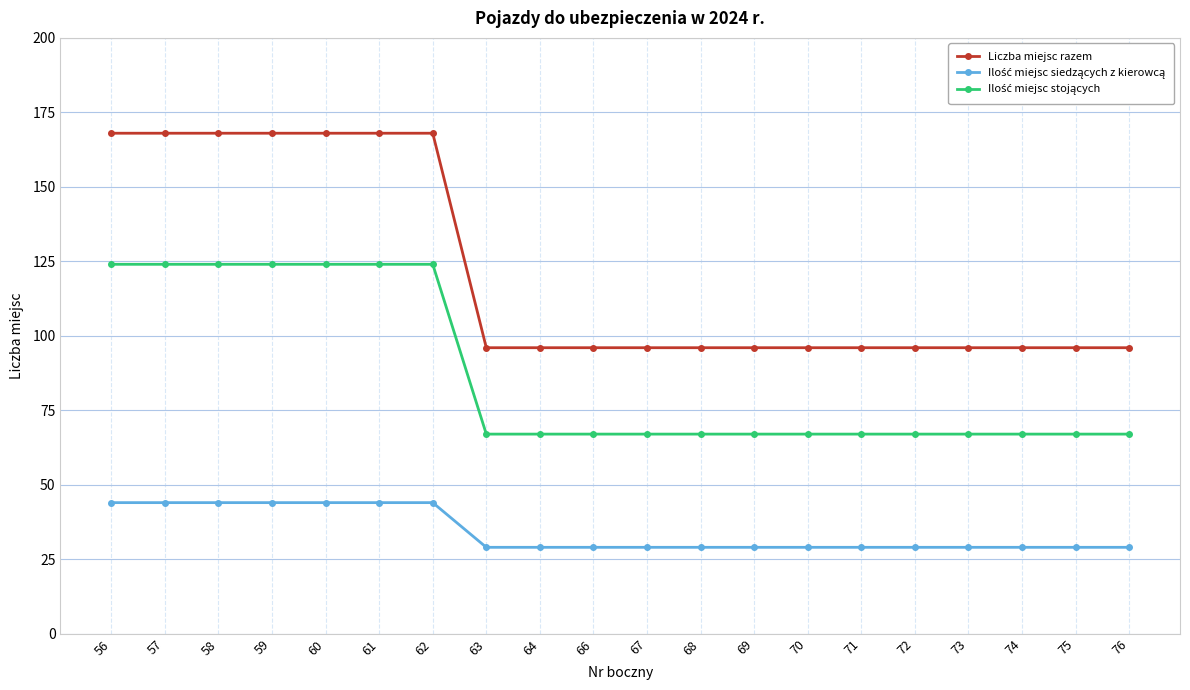

Which series has the largest total across all categories?

Liczba miejsc razem